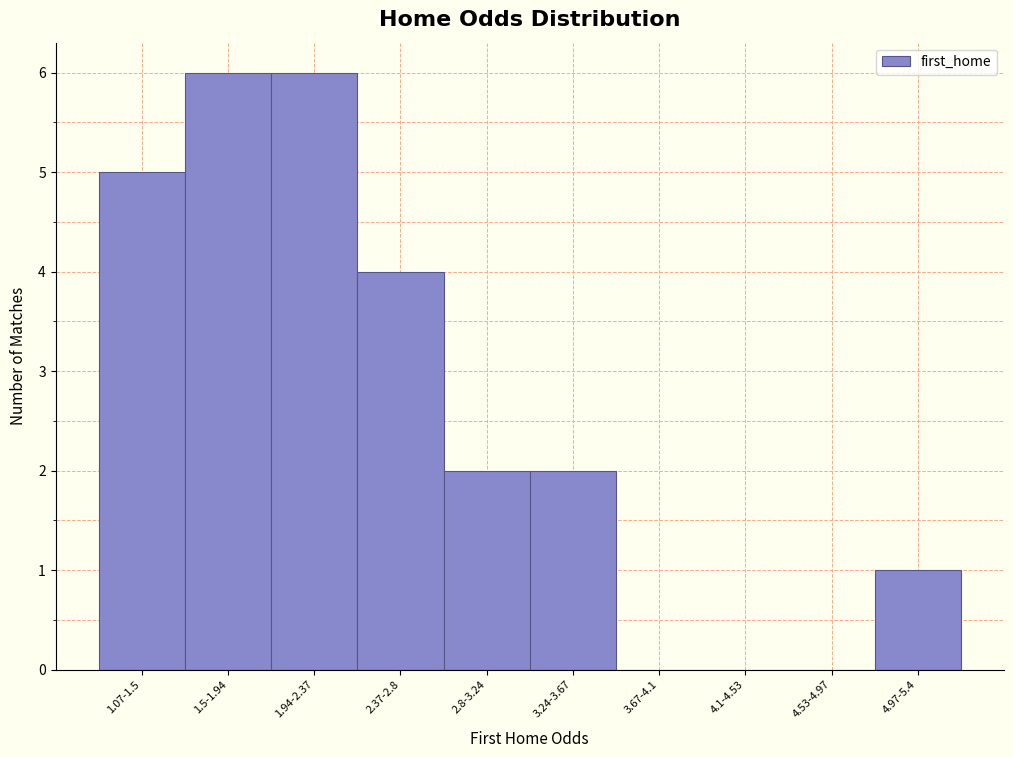

Reading left to right, extract all data points from this chart.

1.07-1.5=5	1.5-1.94=6	1.94-2.37=6	2.37-2.8=4	2.8-3.24=2	3.24-3.67=2	3.67-4.1=0	4.1-4.53=0	4.53-4.97=0	4.97-5.4=1